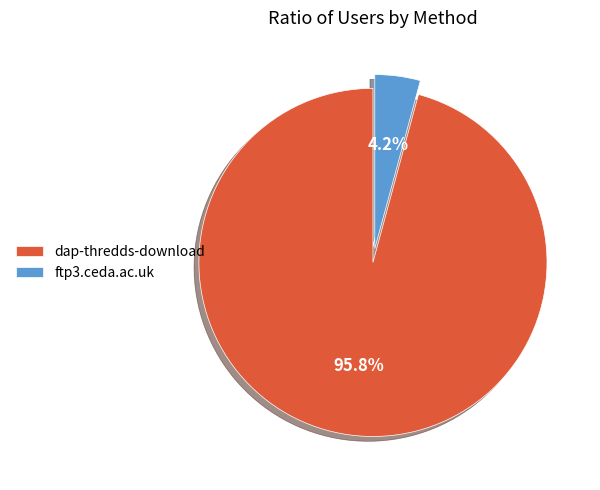

Rank the categories by value from highest to lowest.

dap-thredds-download, ftp3.ceda.ac.uk